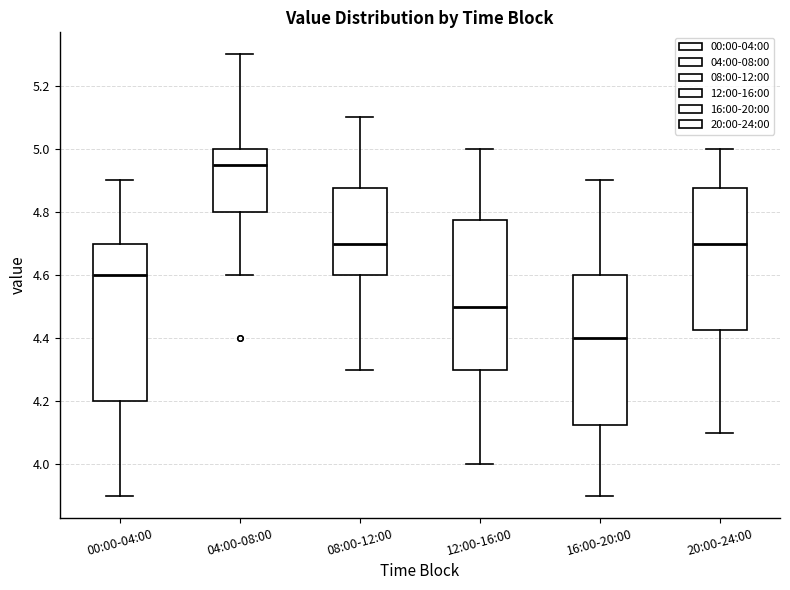

Comparing the boxes themselves (not the whiskers), which one is the tallest?

00:00-04:00